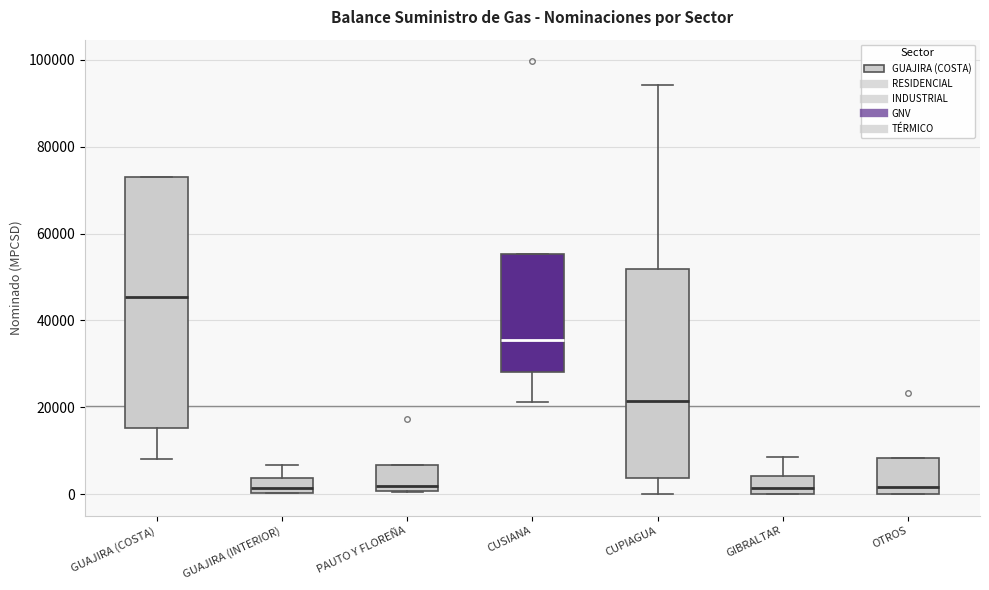

Reading left to right, read every box against the y-axis: the position of its median line, the range the box covers, and the ends of its whiskers. The values are not printed on the chart, so give them approximately, as read against the axis.

GUAJIRA (COSTA): median 46000, box 16000 to 72000, whiskers 8000 to 74000
GUAJIRA (INTERIOR): median 2000, box 0 to 4000, whiskers 0 to 6000
PAUTO Y FLOREÑA: median 2000, box 0 to 6000, whiskers 0 to 6000
CUSIANA: median 36000, box 28000 to 56000, whiskers 22000 to 56000
CUPIAGUA: median 22000, box 4000 to 52000, whiskers 0 to 94000
GIBRALTAR: median 2000, box 0 to 4000, whiskers 0 to 8000
OTROS: median 2000, box 0 to 8000, whiskers 0 to 8000